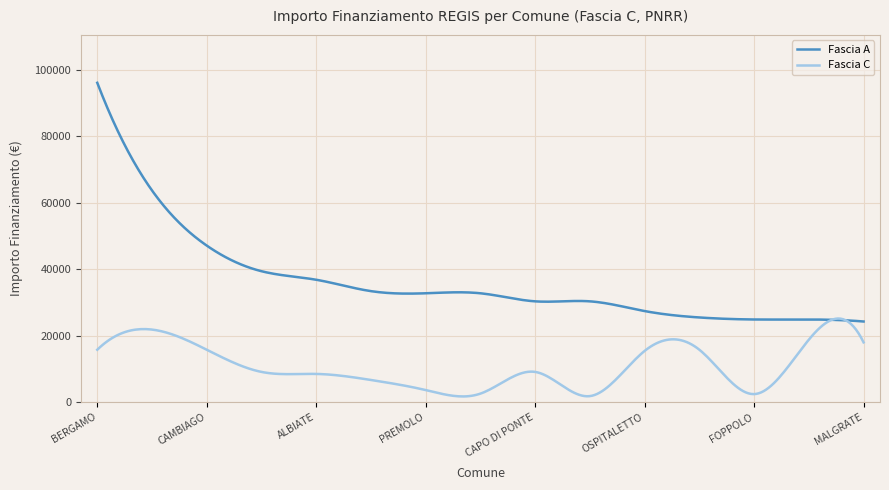

Which series has the largest range (max minus min)?

Fascia A